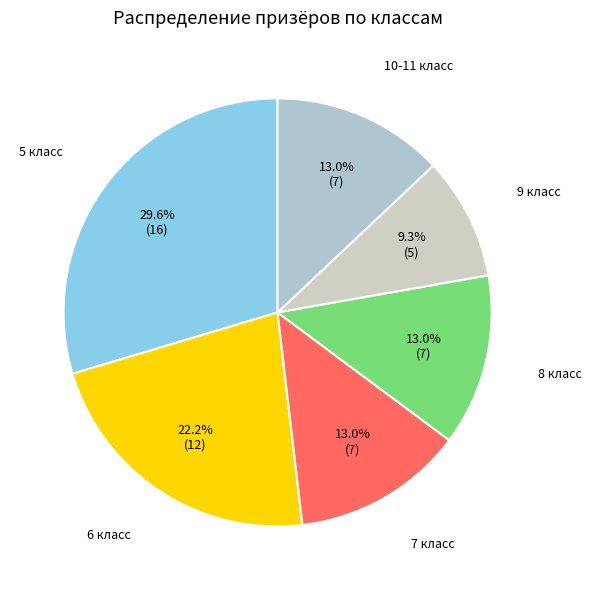

How many segments does this pie chart have?

6